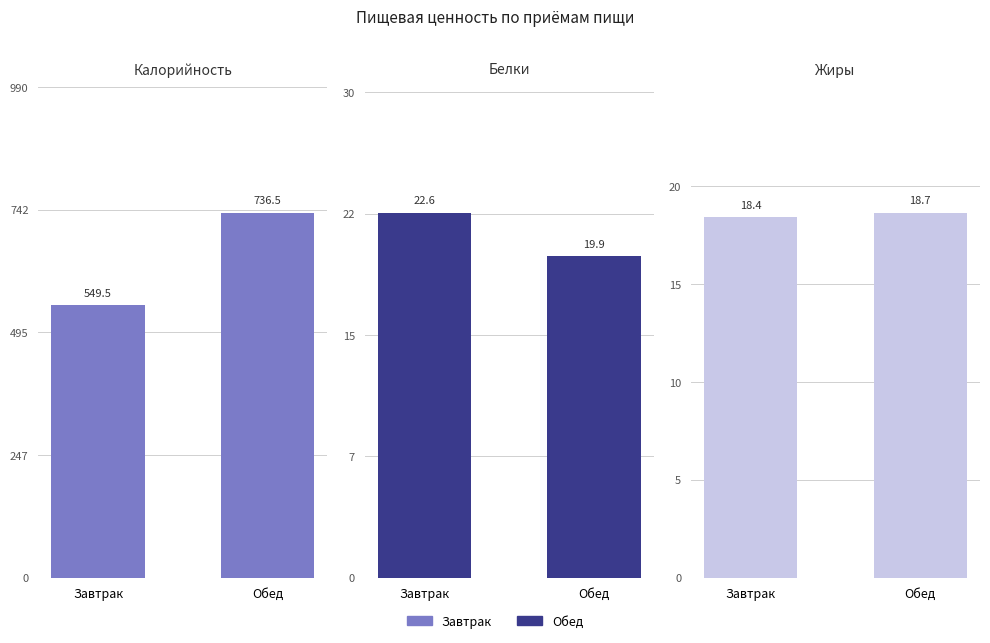

How many groups of bars are there?

2